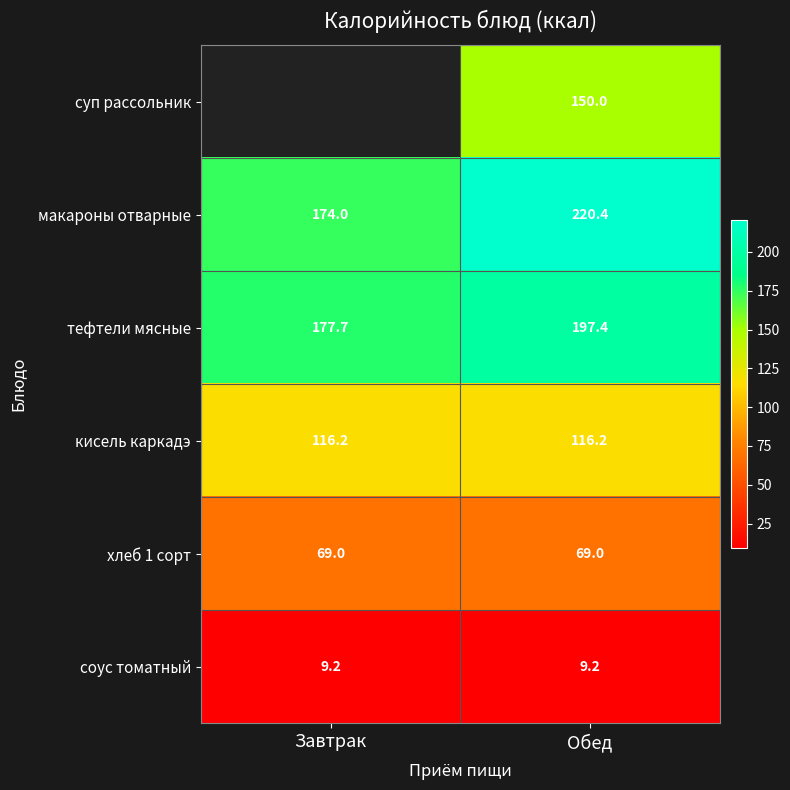

At which label is тефтели мясные closest to 187?

Завтрак